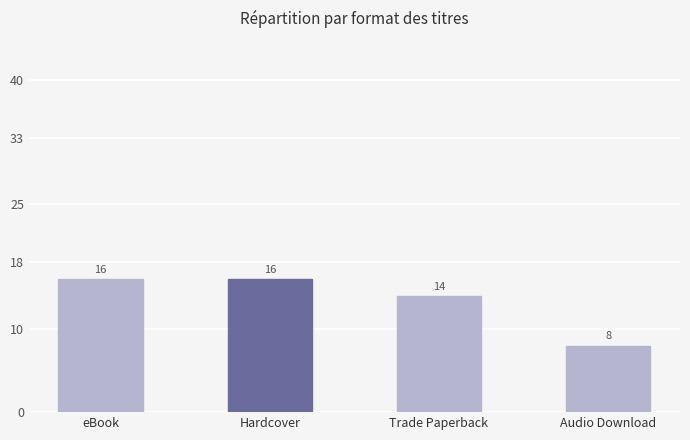

What is the sum of the values at Hardcover and Audio Download?

24